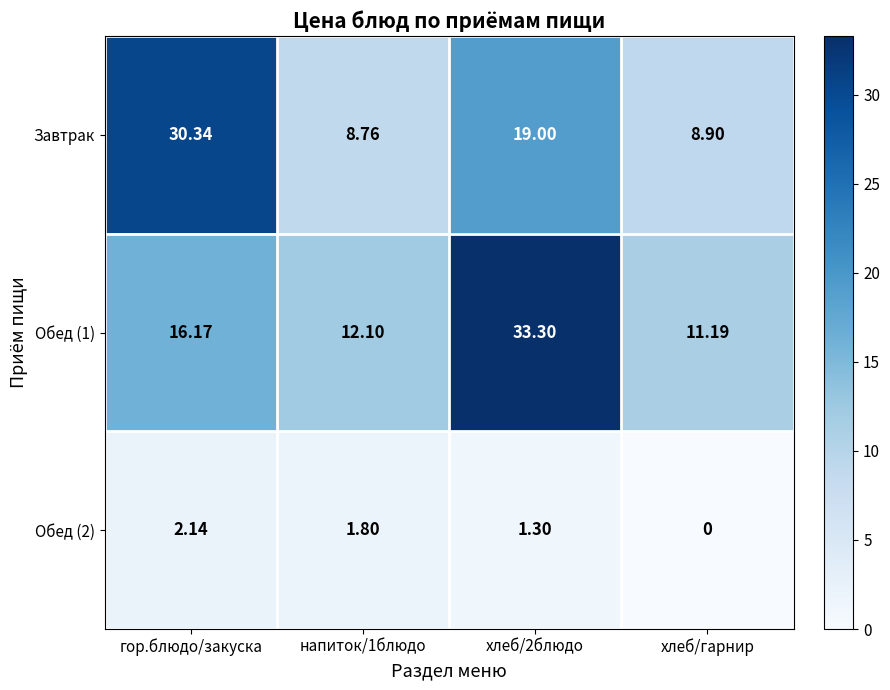

Where does the Обед (1) series first go above 16?

гор.блюдо/закуска